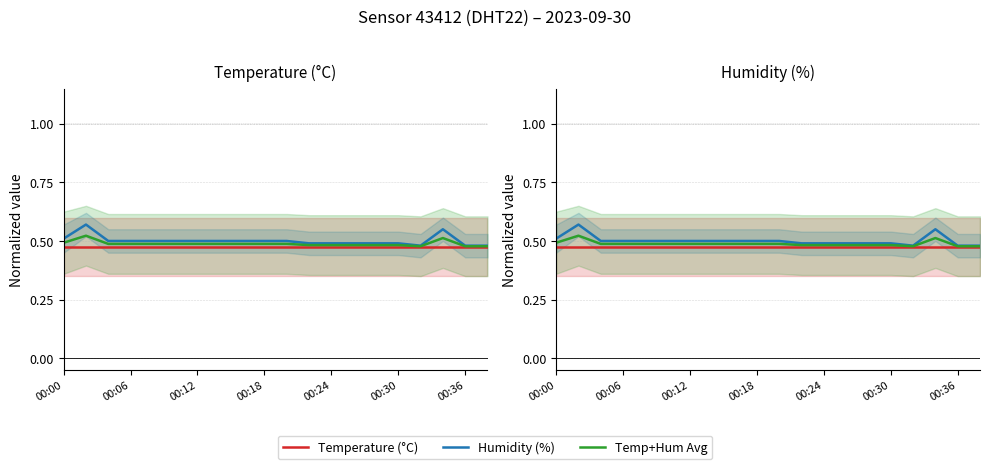

What value does the Temp+Hum Avg series have at 16?

0.5